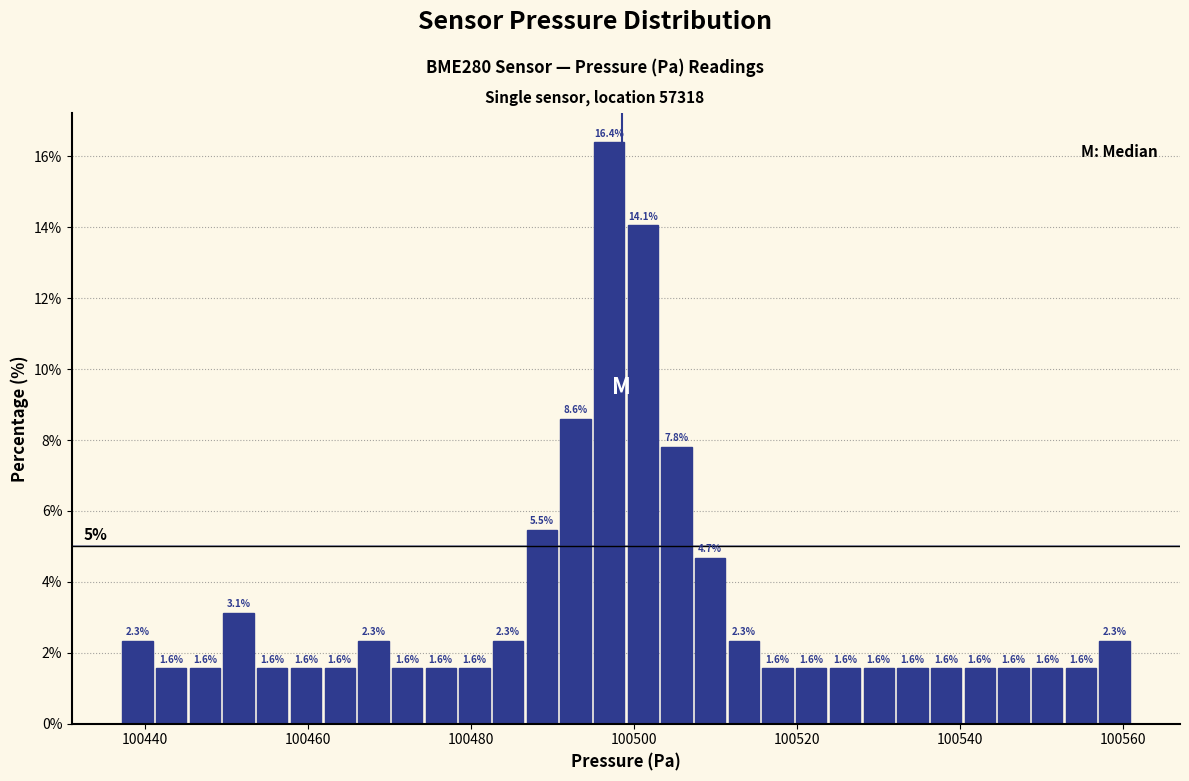

Read against the x-axis, roughly where is the centre of the tallest bar?

100496